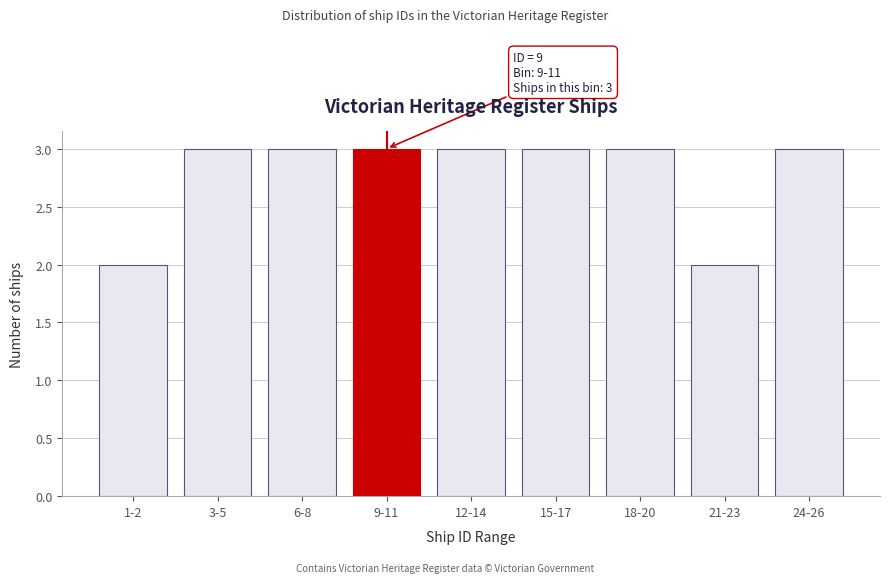

Reading left to right, what are all the values shown in this chart?

2	3	3	3	3	3	3	2	3